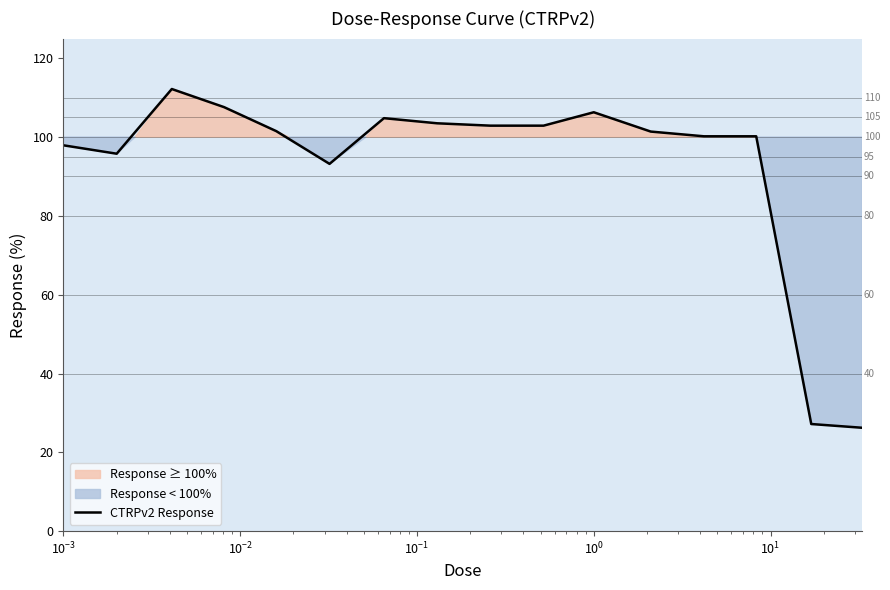

What is the maximum value for CTRPv2 Response?

112.2